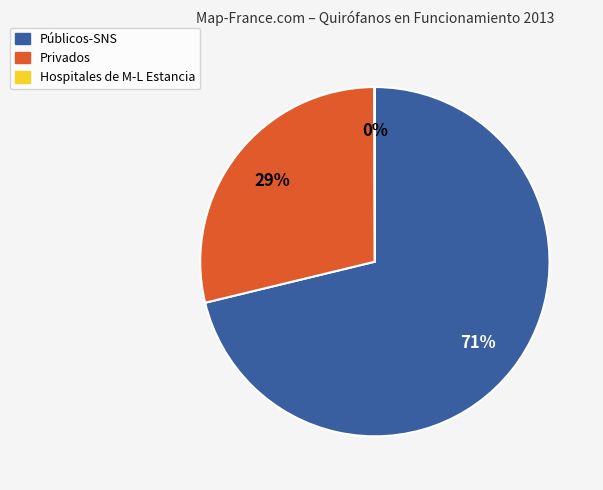

To the nearest percent, what is the average slice percentage?

33%